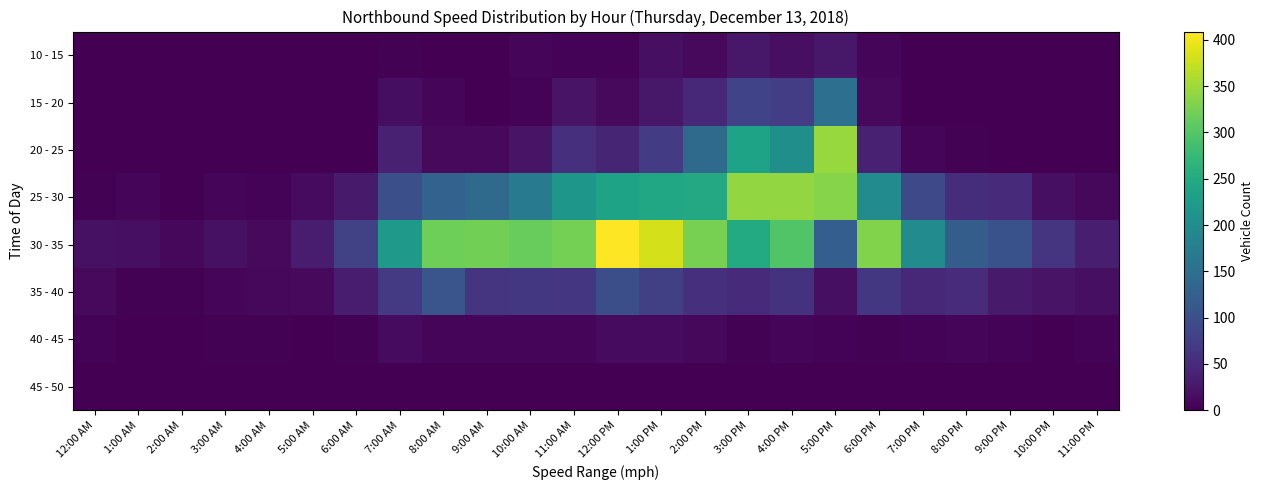

Reading left to right, list all the values displayed in this chart.

10 - 15: 12:00 AM=0	1:00 AM=0	2:00 AM=0	3:00 AM=0	4:00 AM=0	5:00 AM=0	6:00 AM=0	7:00 AM=2	8:00 AM=0	9:00 AM=0	10:00 AM=5	11:00 AM=4	12:00 PM=4	1:00 PM=16	2:00 PM=11	3:00 PM=26	4:00 PM=16	5:00 PM=27	6:00 PM=5	7:00 PM=0	8:00 PM=0	9:00 PM=0	10:00 PM=0	11:00 PM=0
15 - 20: 12:00 AM=0	1:00 AM=0	2:00 AM=0	3:00 AM=0	4:00 AM=0	5:00 AM=0	6:00 AM=1	7:00 AM=15	8:00 AM=6	9:00 AM=1	10:00 AM=4	11:00 AM=21	12:00 PM=10	1:00 PM=26	2:00 PM=45	3:00 PM=82	4:00 PM=75	5:00 PM=150	6:00 PM=11	7:00 PM=0	8:00 PM=0	9:00 PM=0	10:00 PM=0	11:00 PM=0
20 - 25: 12:00 AM=1	1:00 AM=0	2:00 AM=0	3:00 AM=0	4:00 AM=0	5:00 AM=1	6:00 AM=0	7:00 AM=38	8:00 AM=10	9:00 AM=11	10:00 AM=22	11:00 AM=55	12:00 PM=42	1:00 PM=71	2:00 PM=142	3:00 PM=238	4:00 PM=203	5:00 PM=346	6:00 PM=38	7:00 PM=7	8:00 PM=3	9:00 PM=1	10:00 PM=0	11:00 PM=0
25 - 30: 12:00 AM=2	1:00 AM=6	2:00 AM=1	3:00 AM=5	4:00 AM=4	5:00 AM=12	6:00 AM=30	7:00 AM=100	8:00 AM=128	9:00 AM=141	10:00 AM=169	11:00 AM=217	12:00 PM=237	1:00 PM=245	2:00 PM=247	3:00 PM=342	4:00 PM=343	5:00 PM=335	6:00 PM=197	7:00 PM=90	8:00 PM=54	9:00 PM=49	10:00 PM=17	11:00 PM=9
30 - 35: 12:00 AM=18	1:00 AM=16	2:00 AM=9	3:00 AM=19	4:00 AM=11	5:00 AM=31	6:00 AM=81	7:00 AM=220	8:00 AM=319	9:00 AM=322	10:00 AM=314	11:00 AM=324	12:00 PM=409	1:00 PM=382	2:00 PM=325	3:00 PM=250	4:00 PM=298	5:00 PM=122	6:00 PM=332	7:00 PM=197	8:00 PM=121	9:00 PM=103	10:00 PM=62	11:00 PM=34
35 - 40: 12:00 AM=10	1:00 AM=3	2:00 AM=3	3:00 AM=5	4:00 AM=9	5:00 AM=11	6:00 AM=32	7:00 AM=69	8:00 AM=108	9:00 AM=63	10:00 AM=67	11:00 AM=65	12:00 PM=98	1:00 PM=78	2:00 PM=56	3:00 PM=49	4:00 PM=60	5:00 PM=17	6:00 PM=66	7:00 PM=47	8:00 PM=52	9:00 PM=30	10:00 PM=22	11:00 PM=16
40 - 45: 12:00 AM=4	1:00 AM=0	2:00 AM=1	3:00 AM=2	4:00 AM=2	5:00 AM=1	6:00 AM=3	7:00 AM=12	8:00 AM=7	9:00 AM=6	10:00 AM=6	11:00 AM=6	12:00 PM=12	1:00 PM=12	2:00 PM=8	3:00 PM=2	4:00 PM=6	5:00 PM=4	6:00 PM=3	7:00 PM=4	8:00 PM=5	9:00 PM=4	10:00 PM=1	11:00 PM=4
45 - 50: 12:00 AM=0	1:00 AM=0	2:00 AM=0	3:00 AM=0	4:00 AM=0	5:00 AM=0	6:00 AM=0	7:00 AM=1	8:00 AM=0	9:00 AM=1	10:00 AM=0	11:00 AM=1	12:00 PM=0	1:00 PM=1	2:00 PM=0	3:00 PM=0	4:00 PM=1	5:00 PM=0	6:00 PM=1	7:00 PM=1	8:00 PM=1	9:00 PM=1	10:00 PM=0	11:00 PM=0